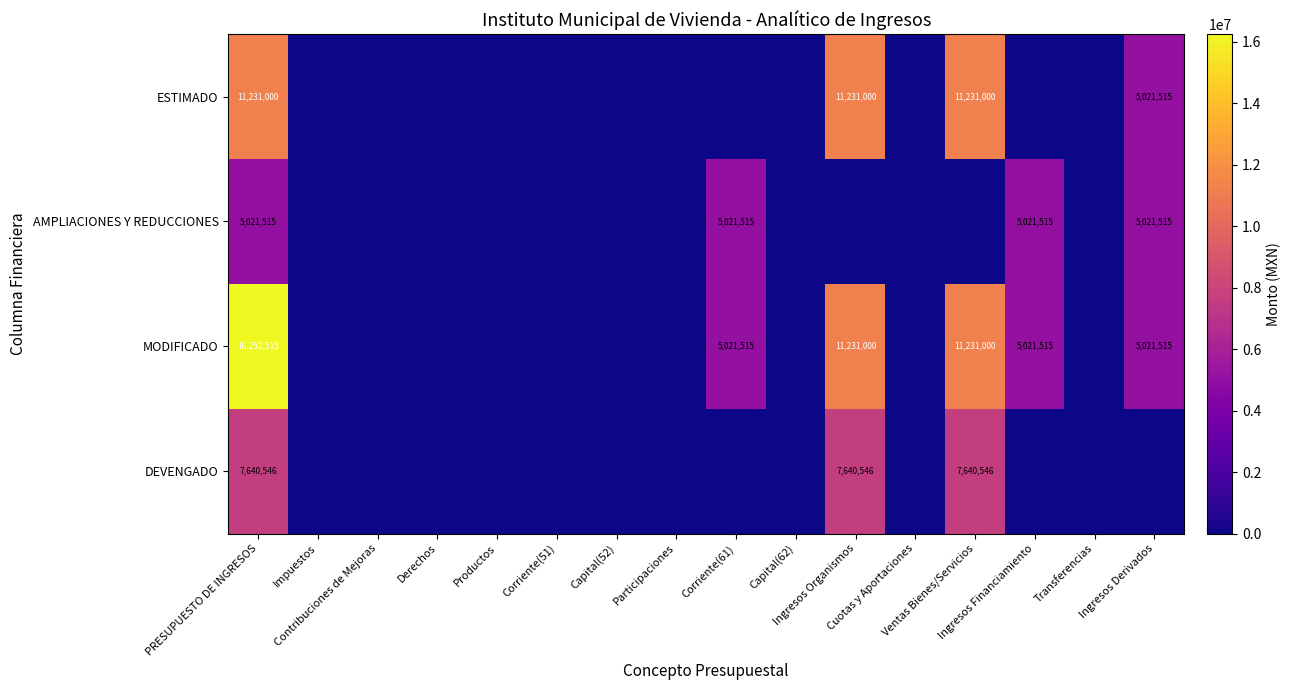

Where is ESTIMADO nearest to the value 5615500?

Ingresos Derivados